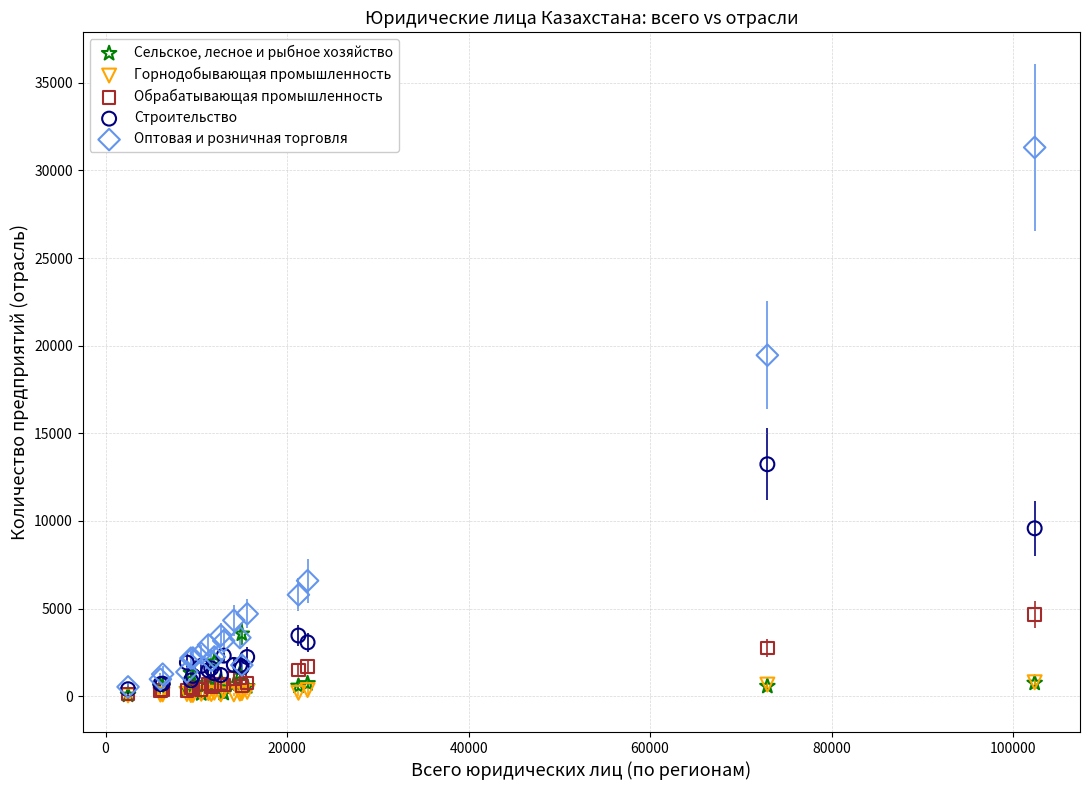

What are all the series names shown in the legend?

Сельское, лесное и рыбное хозяйство, Горнодобывающая промышленность, Обрабатывающая промышленность, Строительство, Оптовая и розничная торговля